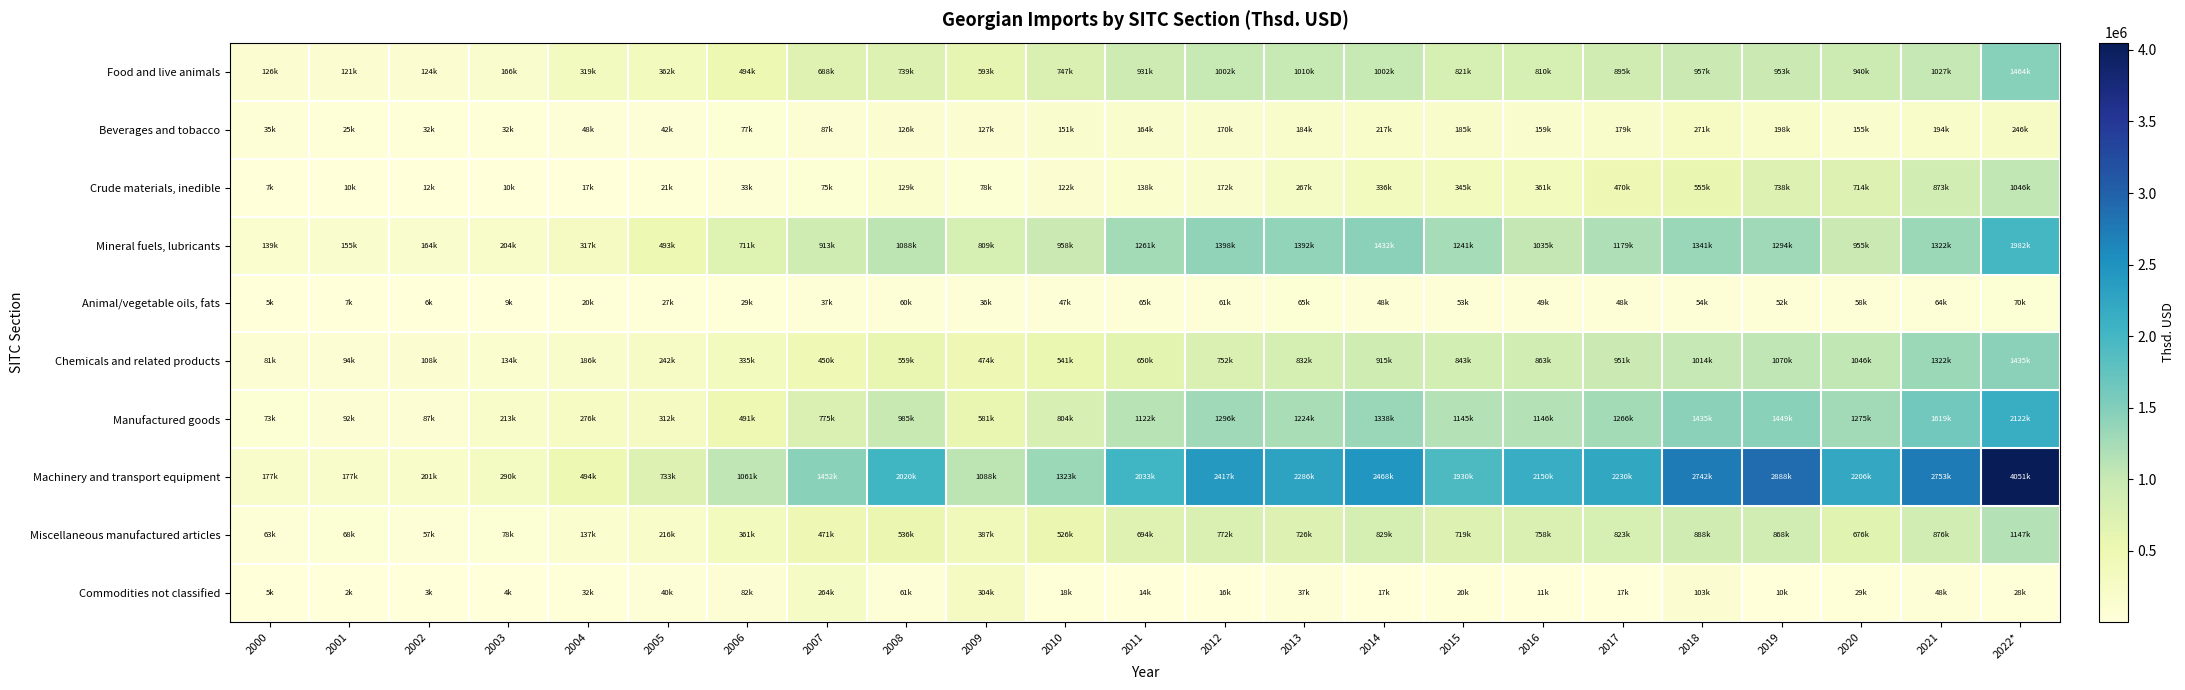

How many categories are shown in the chart?

23